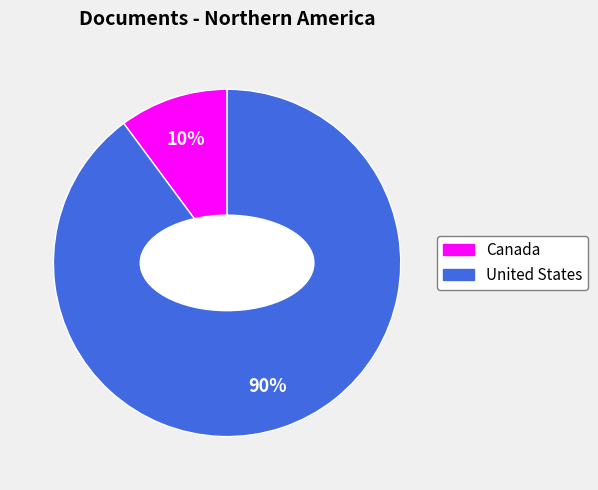

Is it true that Canada is 17% of the pie?

False